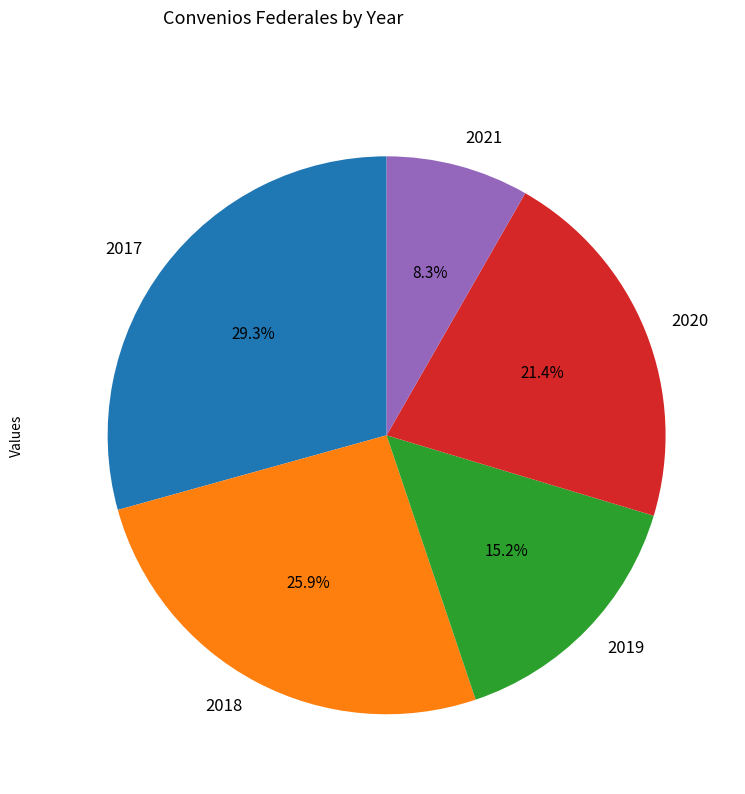

Count the number of slices in the pie.

5